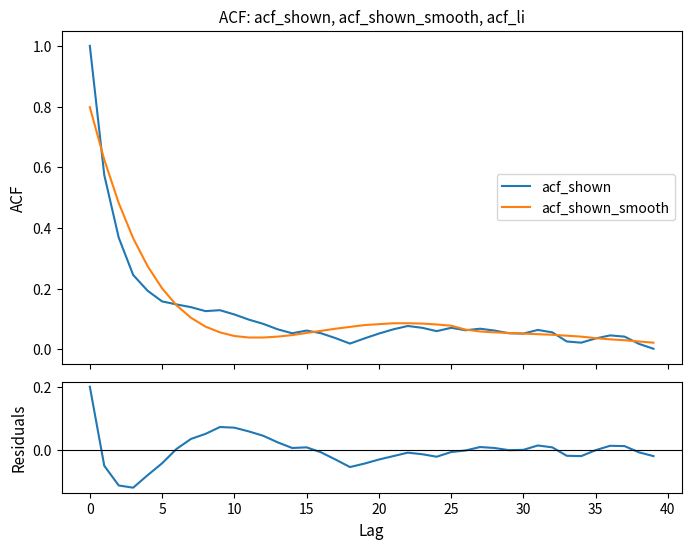

Count the number of categories in the chart.

40